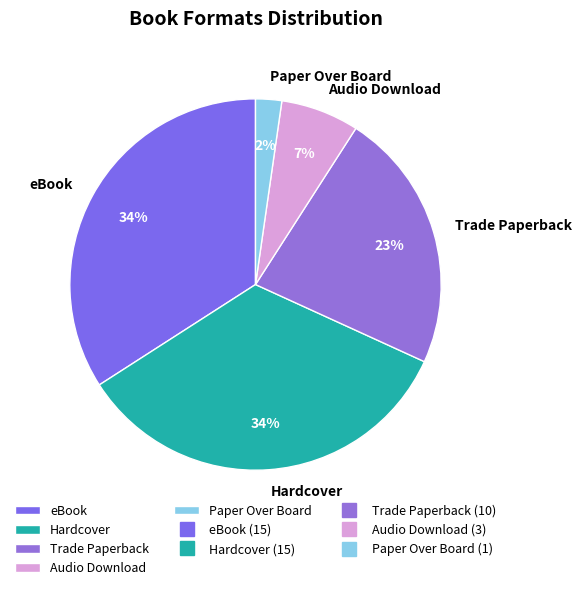

Is it true that Audio Download is 7% of the pie?

True